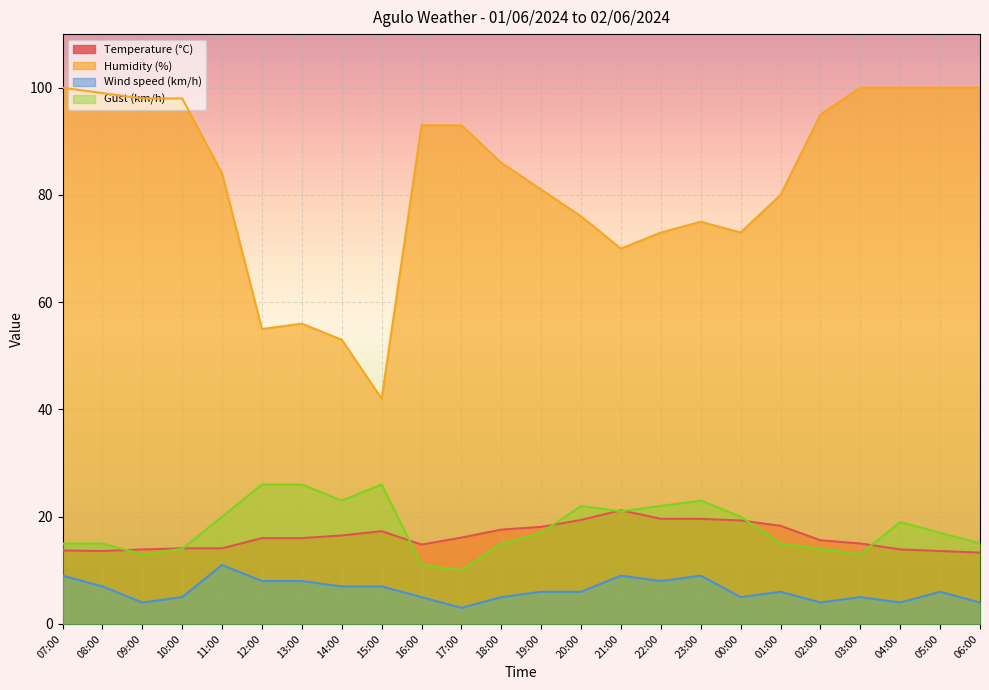

At 13:00, list the series in order from smallest to largest.

Wind speed (km/h), Temperature (°C), Gust (km/h), Humidity (%)